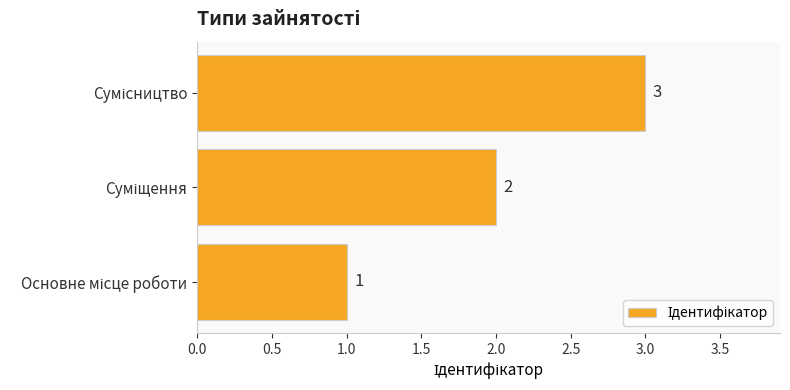

Count the values in the range 1 to 3.

3